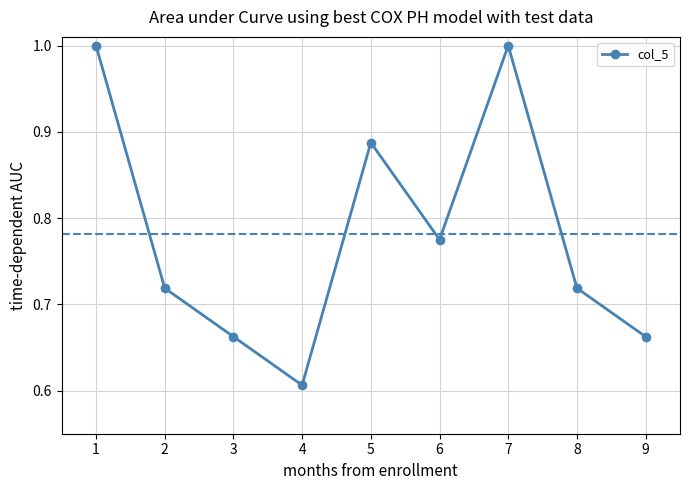

How many lines are shown in the chart?

1